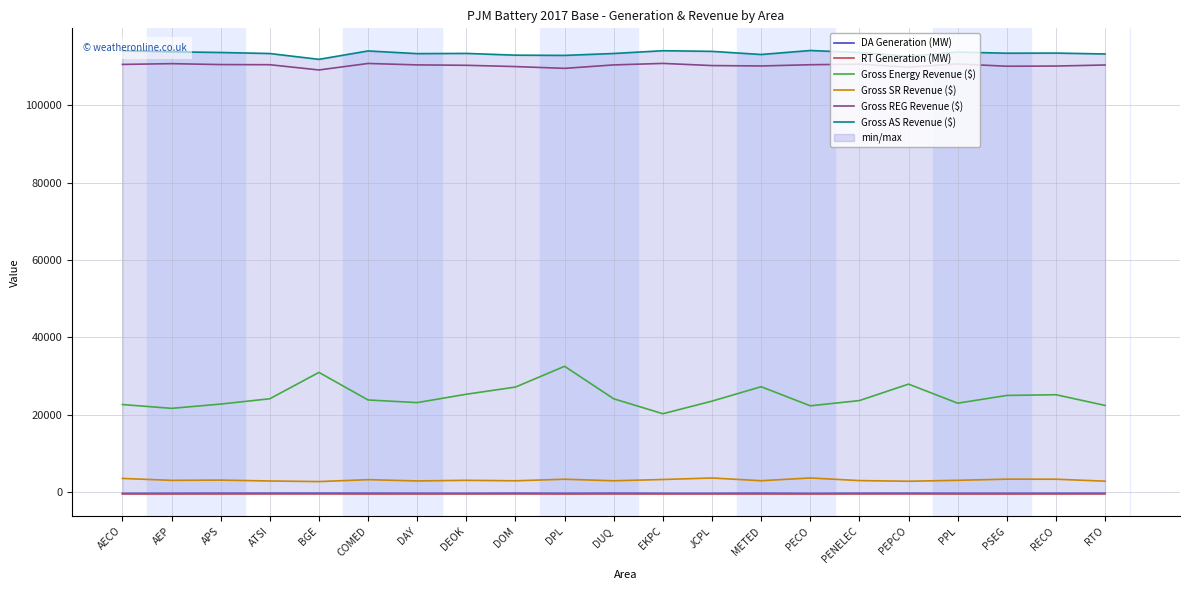

What is the approximate value of Gross SR Revenue ($) at DPL?

3353.4